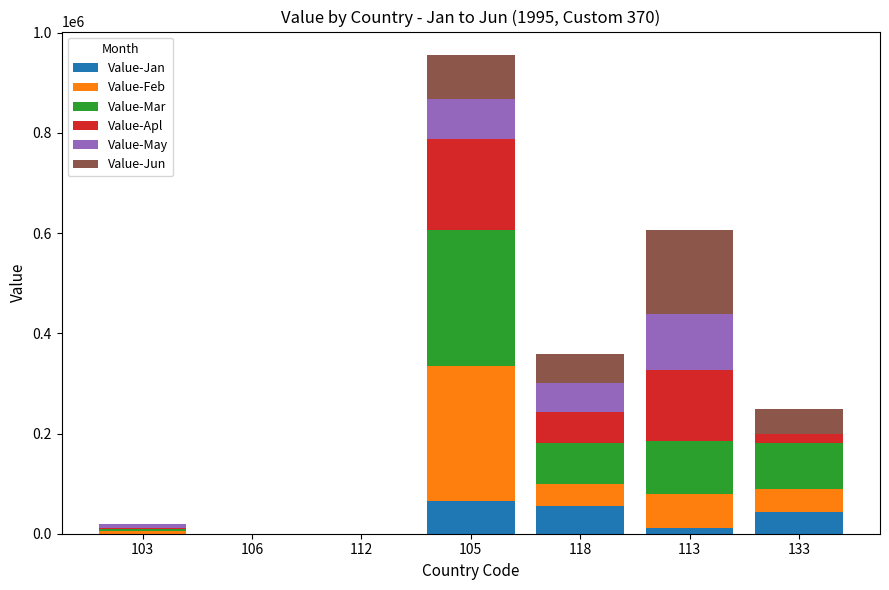

The value of Value-Jan at 106 is -33355. True or false?

False